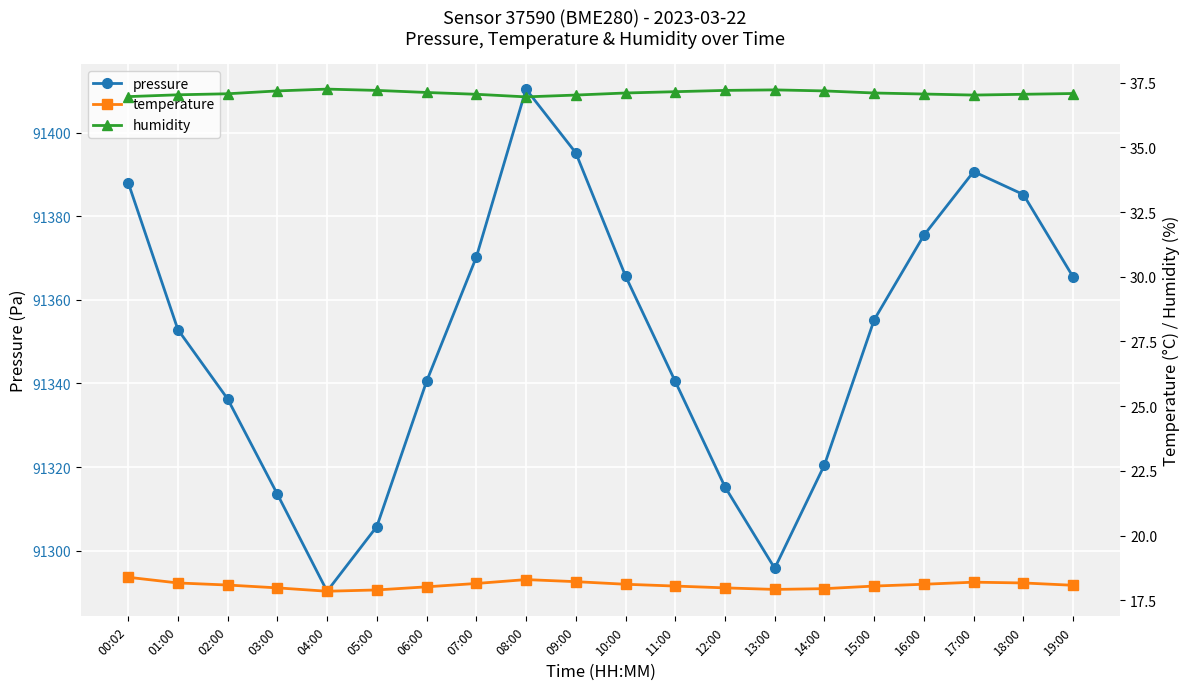

What is the sum of the pressure values at 06:00 and 16:00?

182716.0